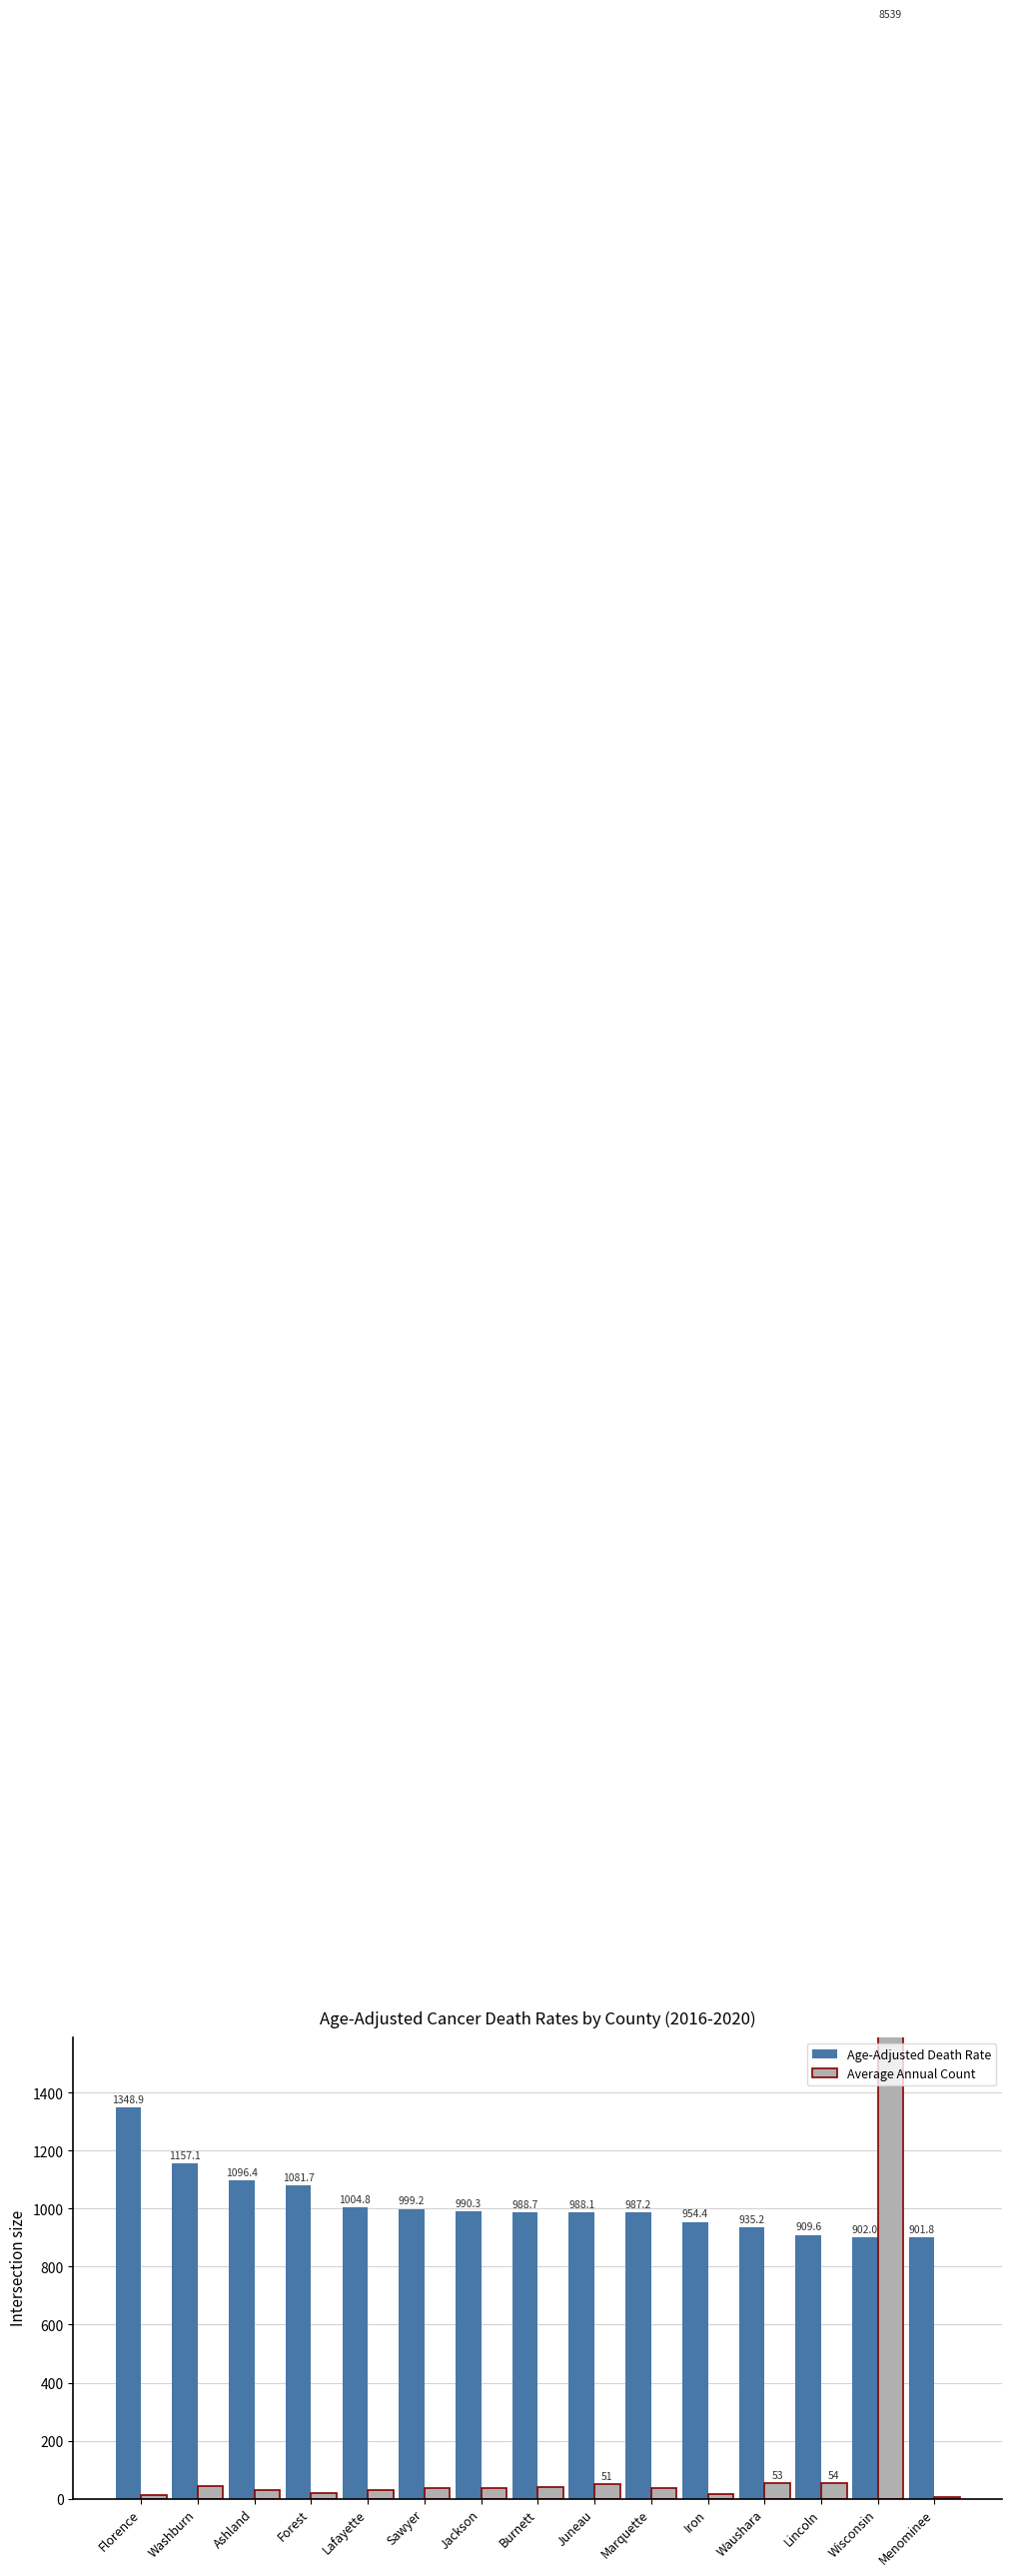

List the series in order of their overall mean, lowest first.

Average Annual Count, Age-Adjusted Death Rate